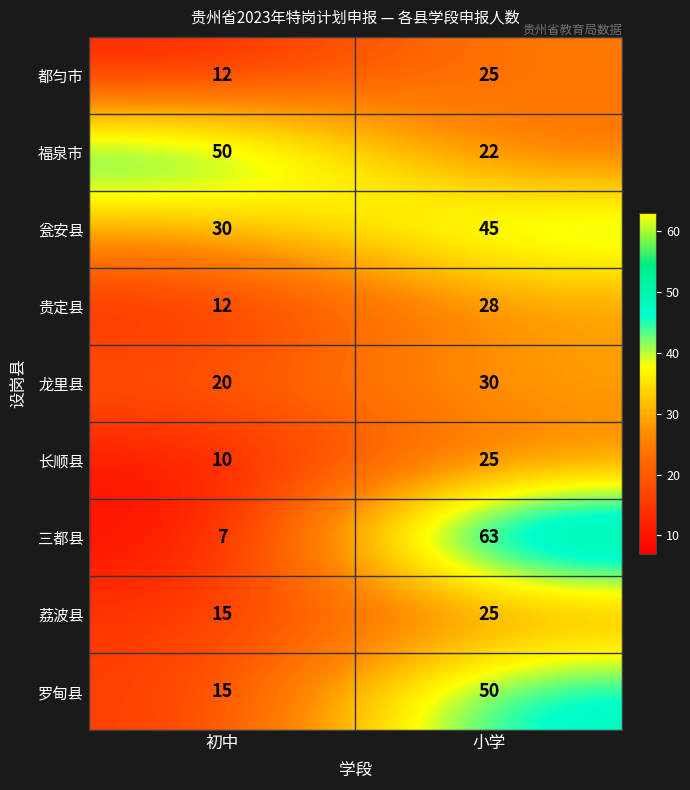

How many distinct data groups are displayed?

9